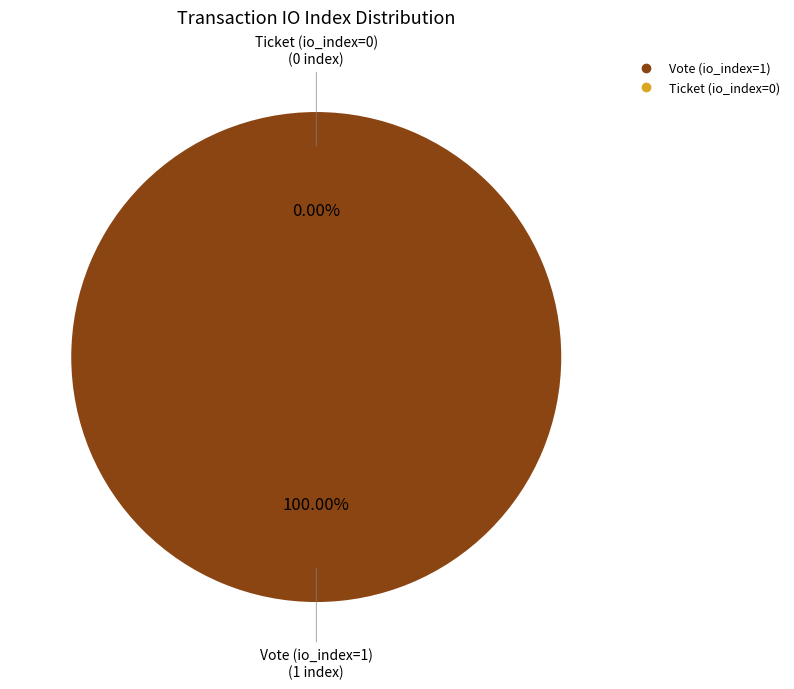

To the nearest percent, what portion does Vote (io_index=1) represent?

100%